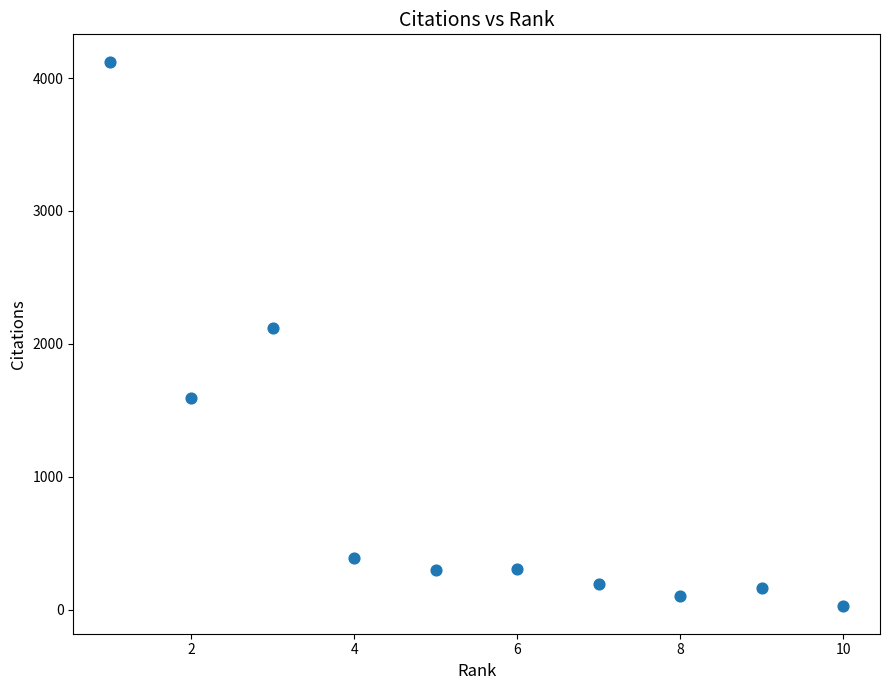

What is the range of Y values (max minus min)?

4099